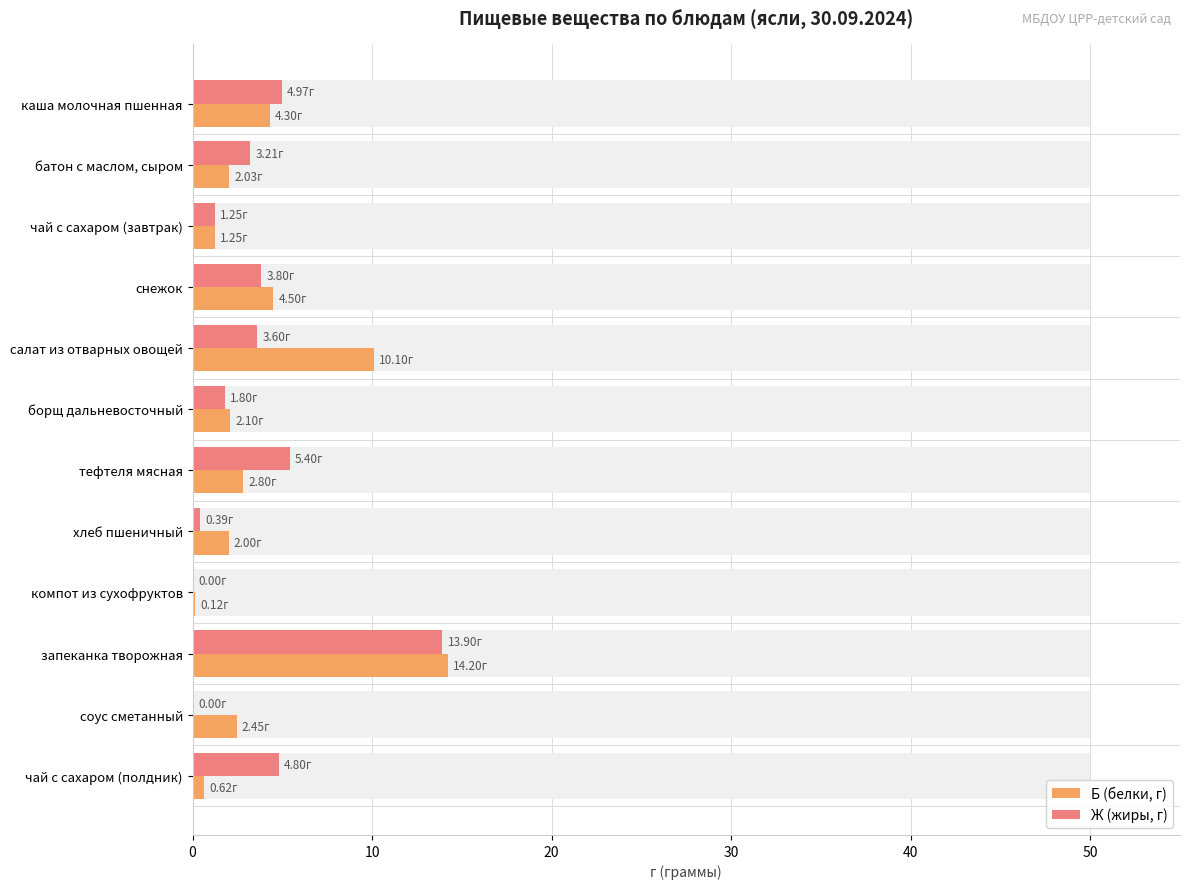

How many bars are there in total?

24